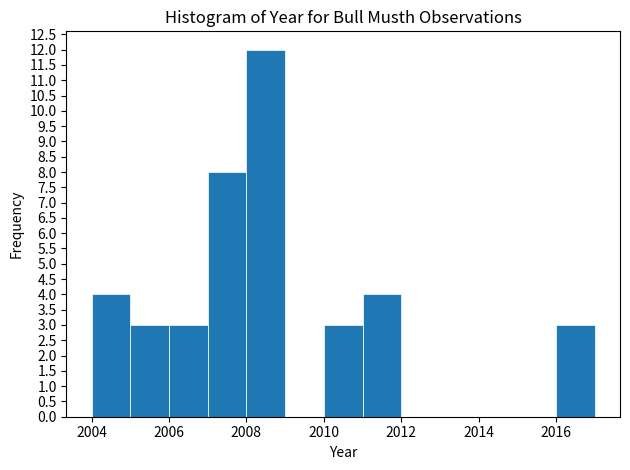

How tall is the bar that spans 2007 to 2008 on the x-axis? The values are not printed on the chart, so give them approximately, as read against the axis.

8